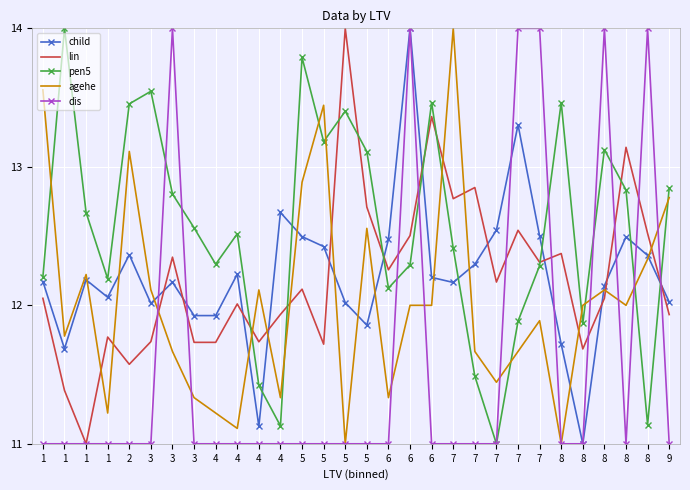

The pen5 series shows 5.3 at 7. True or false?

False